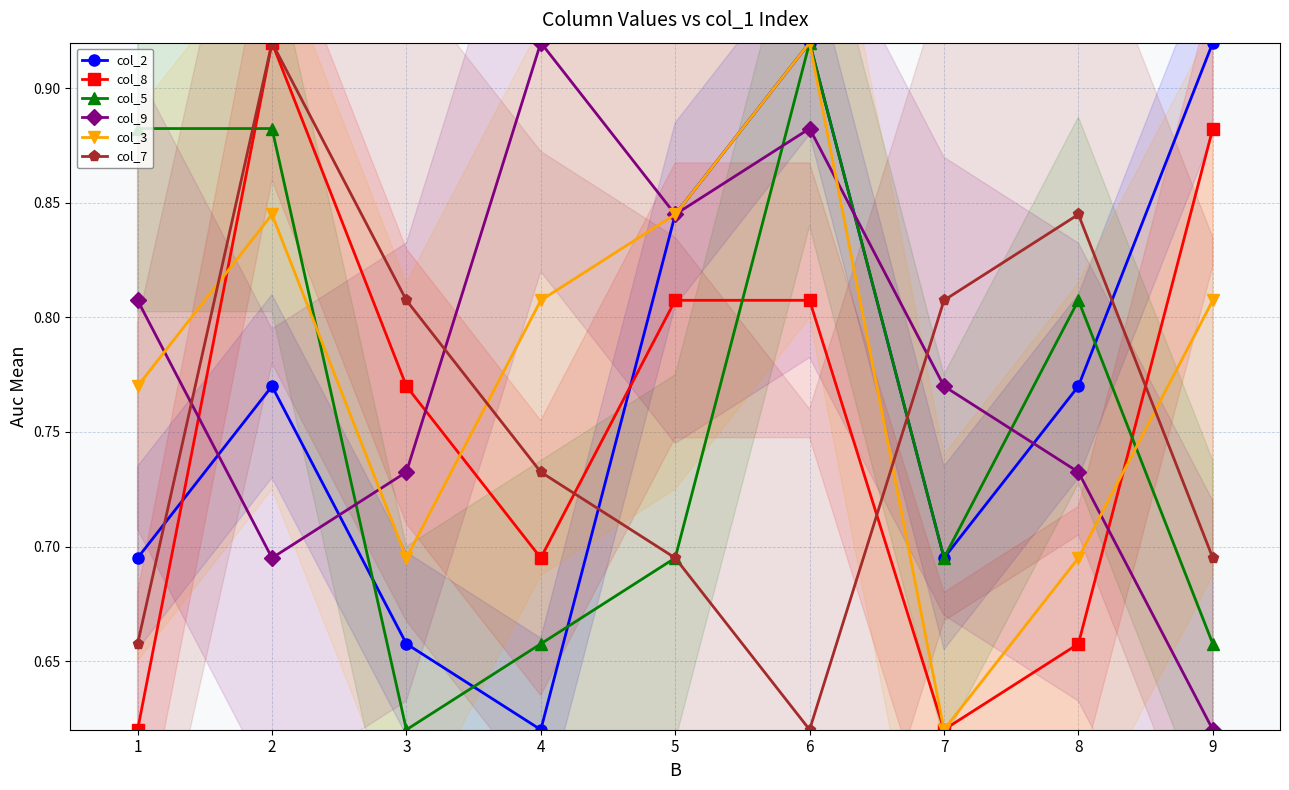

How many distinct data groups are displayed?

6